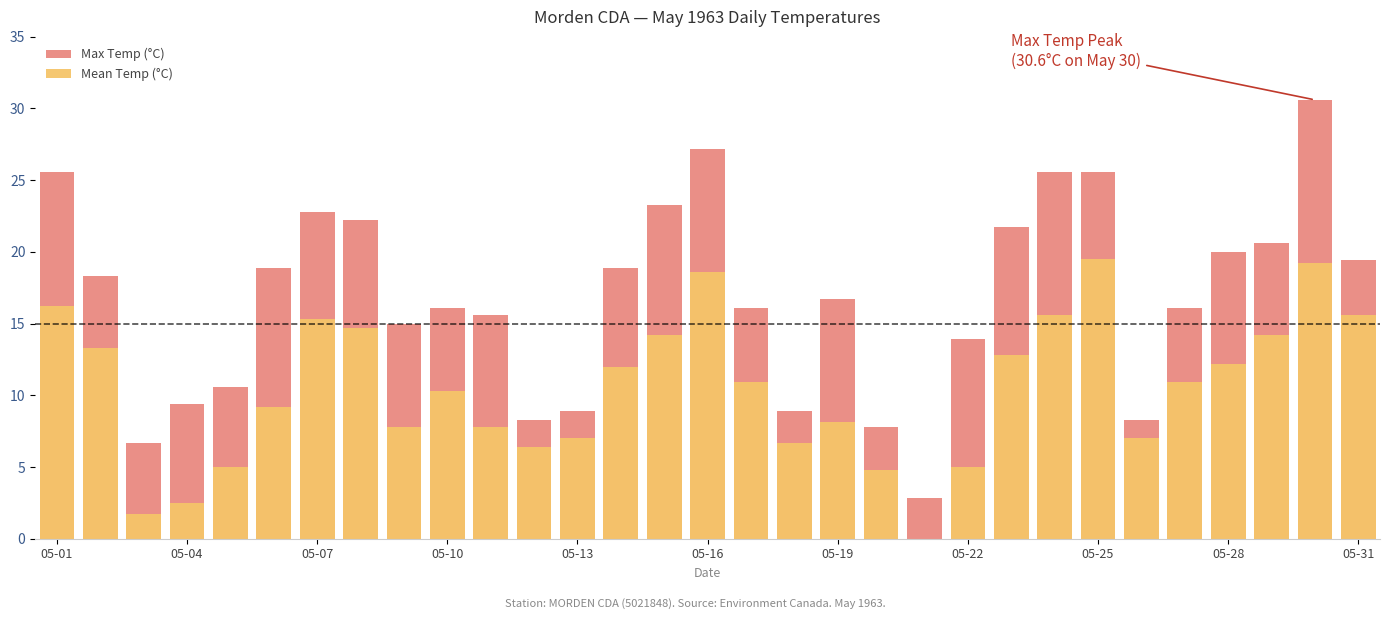

What is the value of the Mean Temp (°C) bar at the 18th from the left?

6.7